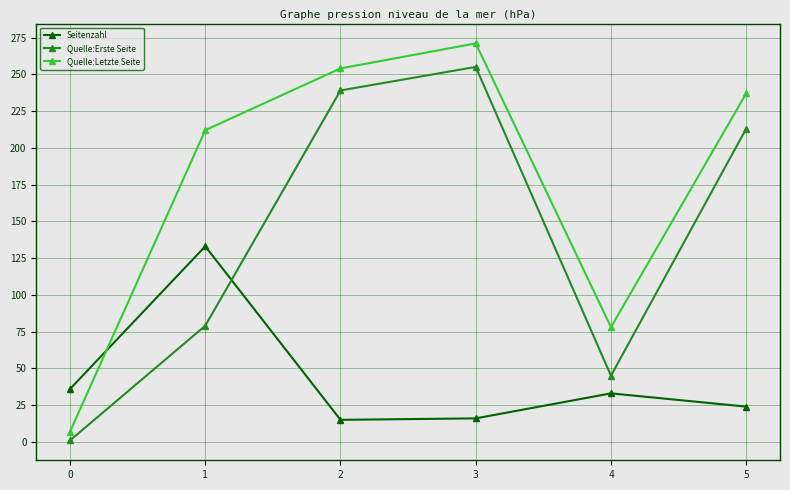

Rank the series by their average value, from lowest to highest.

Seitenzahl, Quelle:Erste Seite, Quelle:Letzte Seite